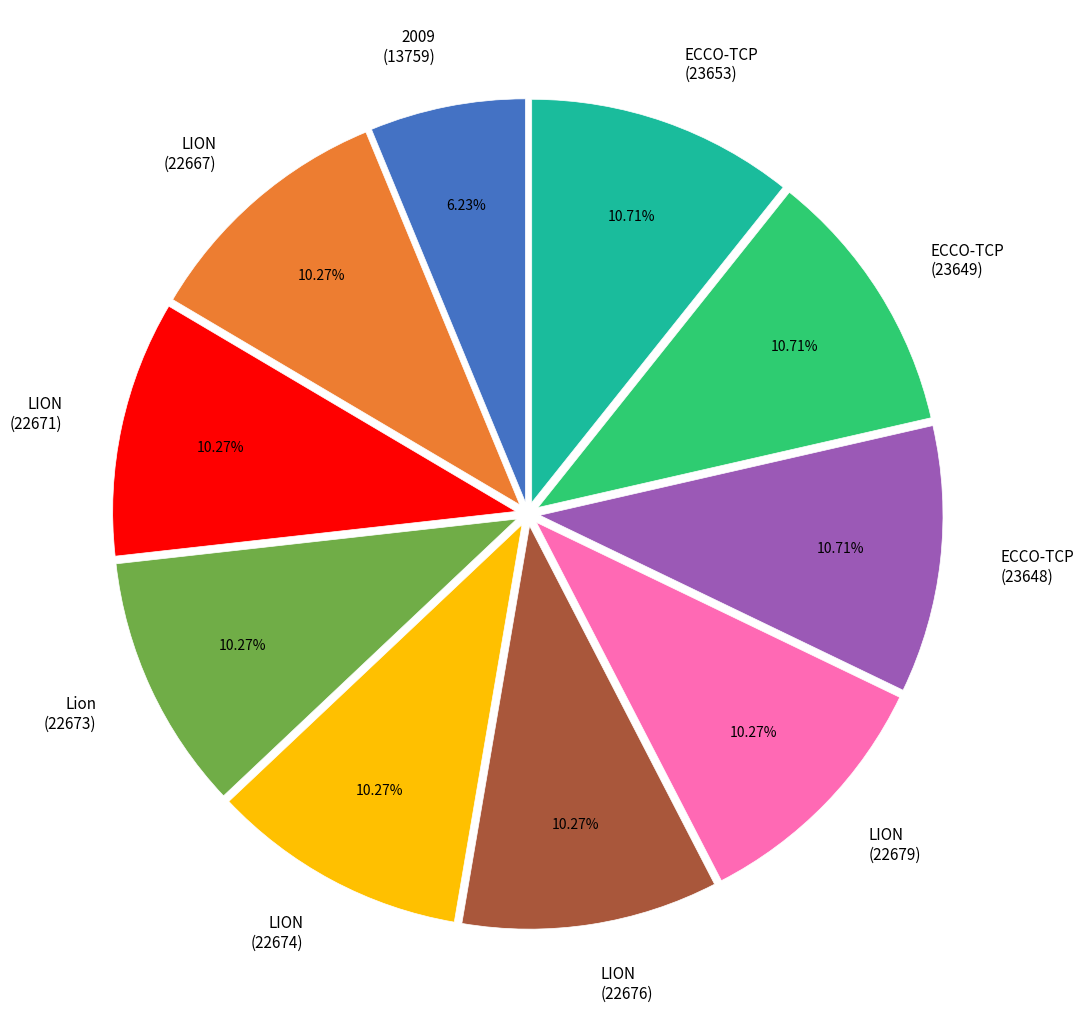

What is the ratio of the value at LION (22671) to the value at LION (22674)?

1.0